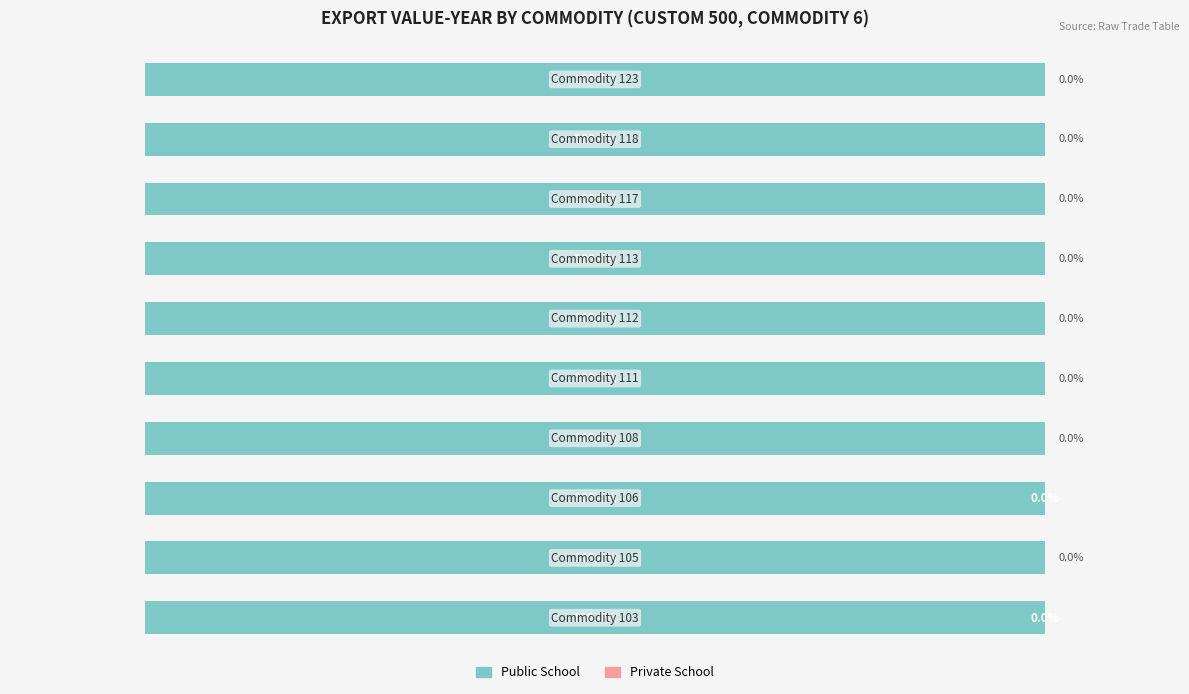

Reading left to right, transcribe all the data shown in this chart.

Public School: 0=100.0	1=100.0	2=100.0	3=100.0	4=100.0	5=100.0	6=100.0	7=100.0	8=100.0	9=100.0
Private School: 0=0.0	1=0.0	2=0.0	3=0.0	4=0.0	5=0.0	6=0.0	7=0.0	8=0.0	9=0.0